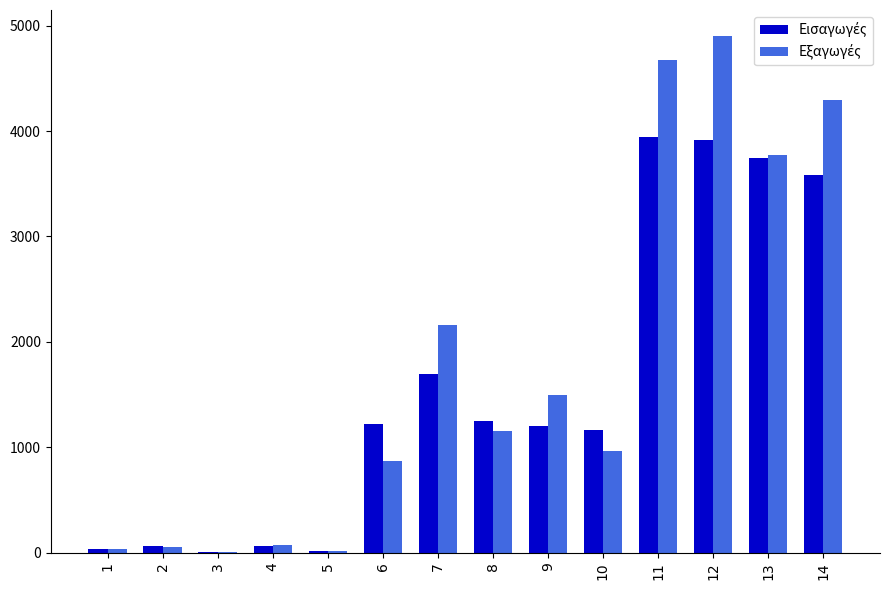

How many groups of bars are there?

14